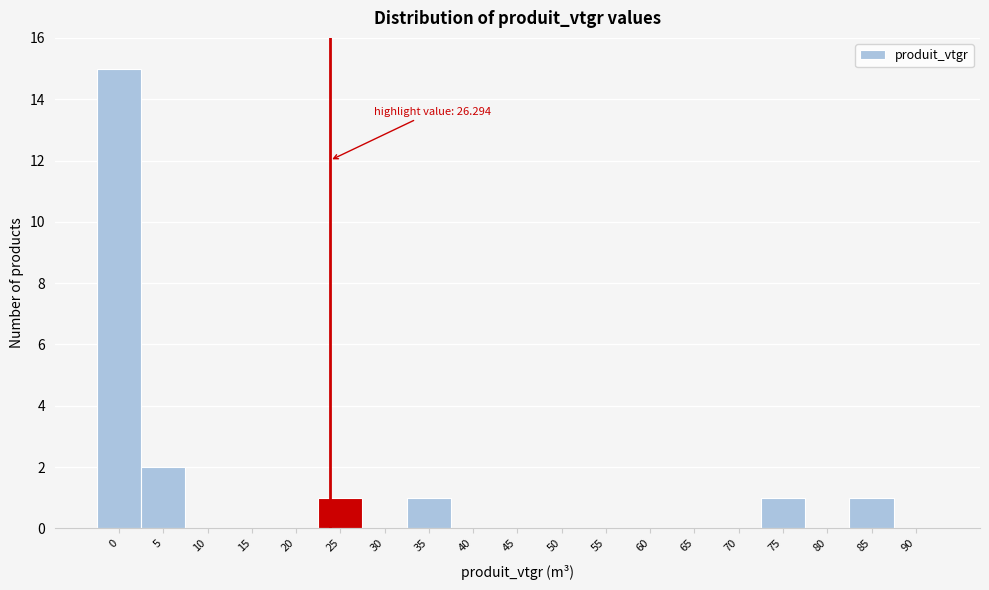

Reading left to right, what are all the values shown in this chart?

0=15	5=2	10=0	15=0	20=0	25=1	30=0	35=1	40=0	45=0	50=0	55=0	60=0	65=0	70=0	75=1	80=0	85=1	90=0